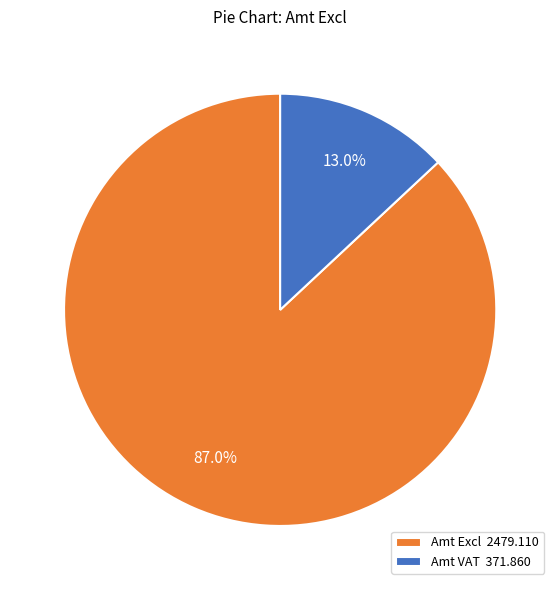

Do Amt VAT 371.860 and Amt Excl 2479.110 together represent more than half of the pie?

Yes